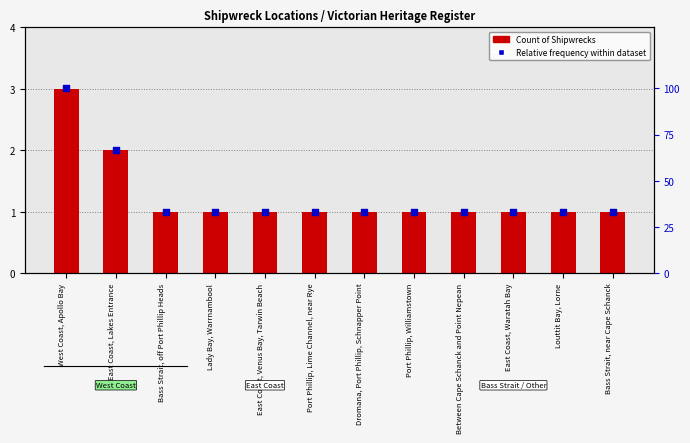

Which series has the largest total across all categories?

Relative frequency within dataset